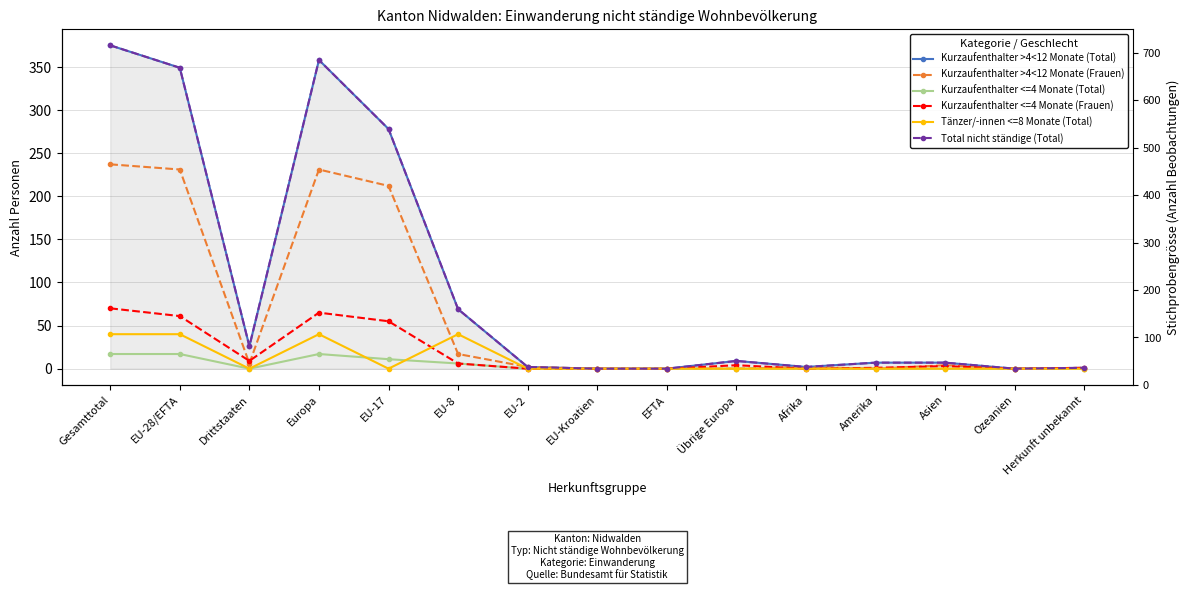

What is the maximum value for Tänzer/-innen <=8 Monate (Total)?

40